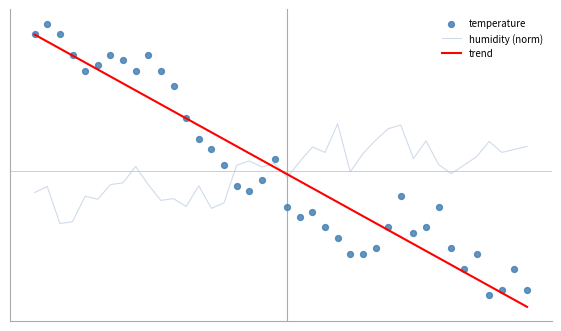

Which series contains the lowest Y value?

trend